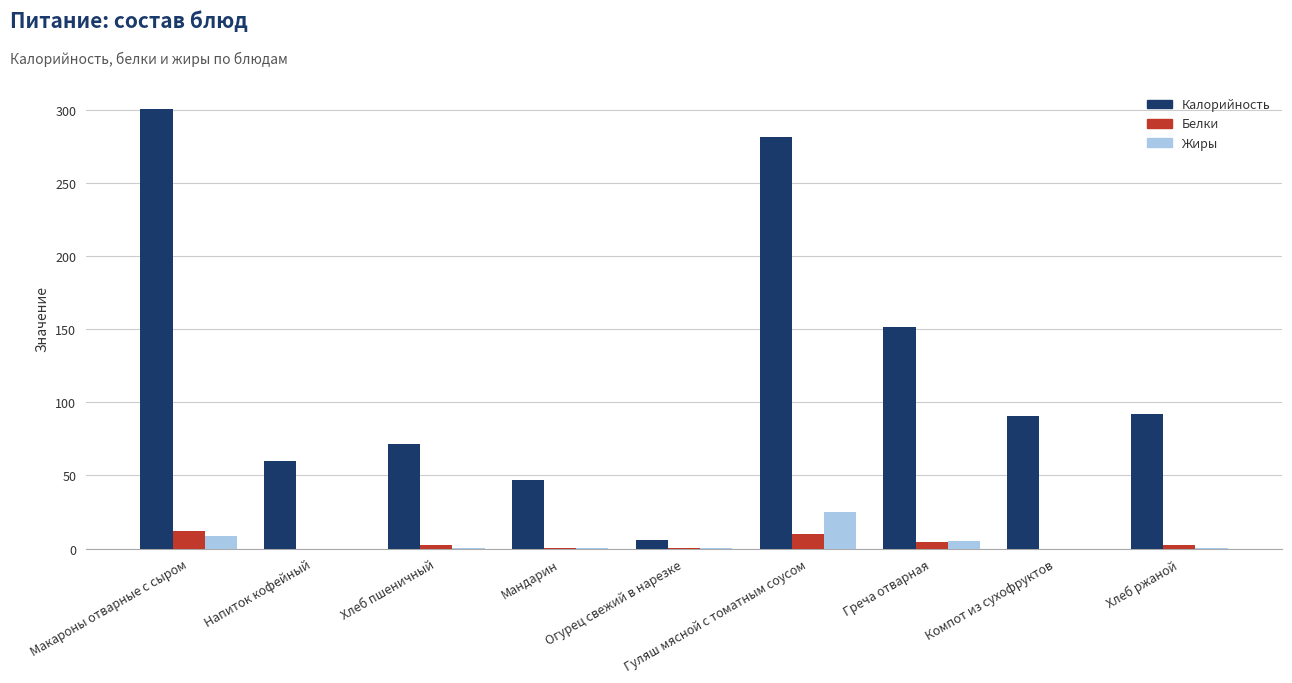

Where is Жиры nearest to the value 12?

Макароны отварные с сыром